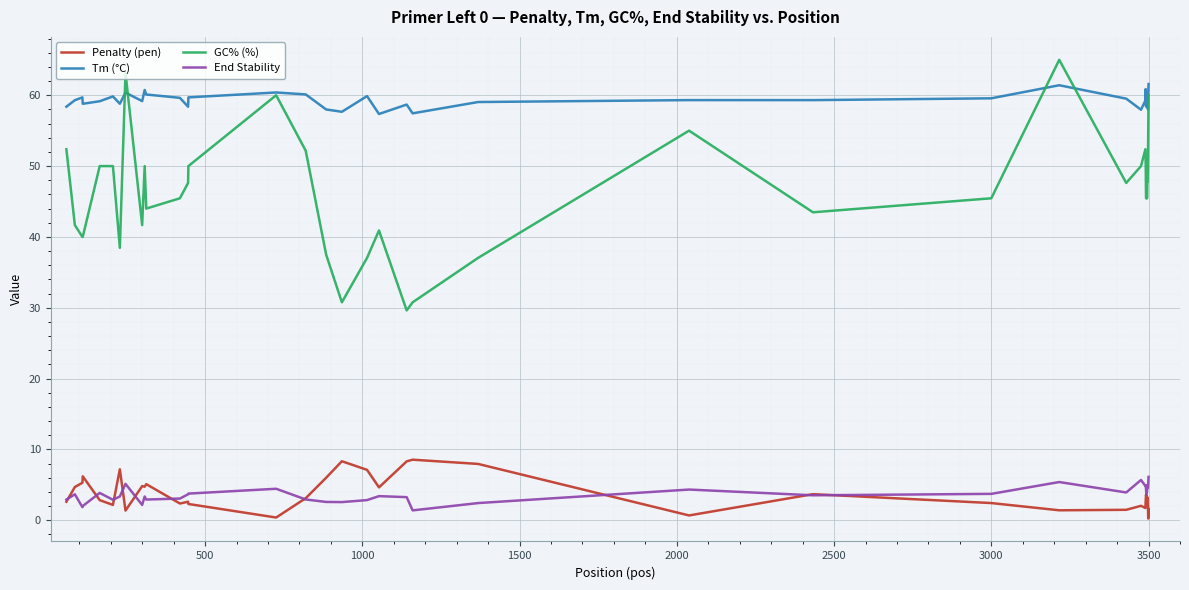

What is the maximum value for Penalty (pen)?

8.6